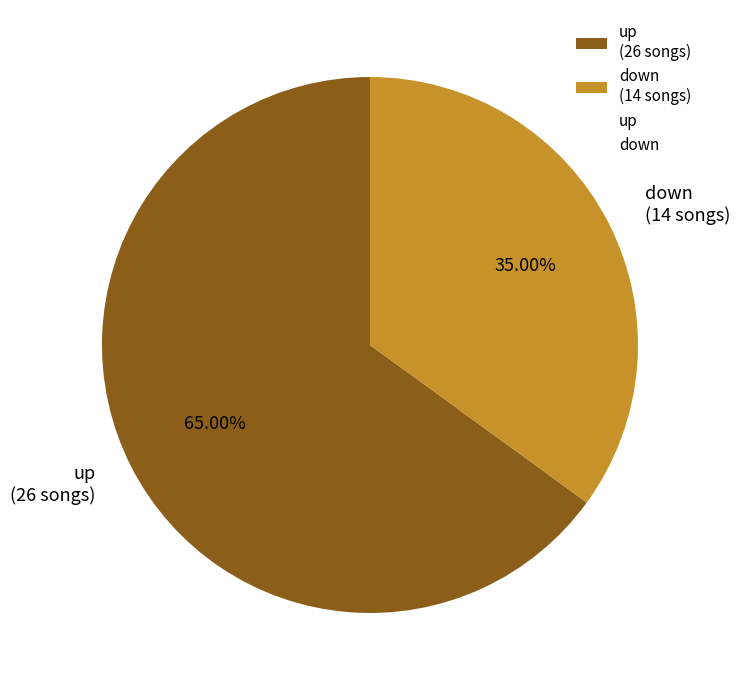

Is there any slice that represents more than half of the pie?

Yes